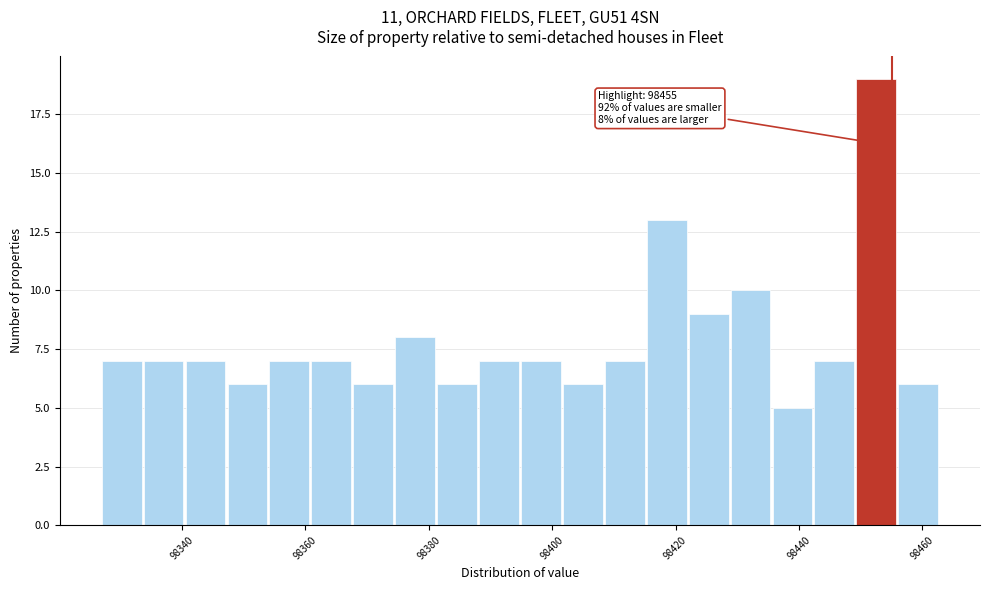

Read against the x-axis, roughly where is the centre of the tallest bar?

98452